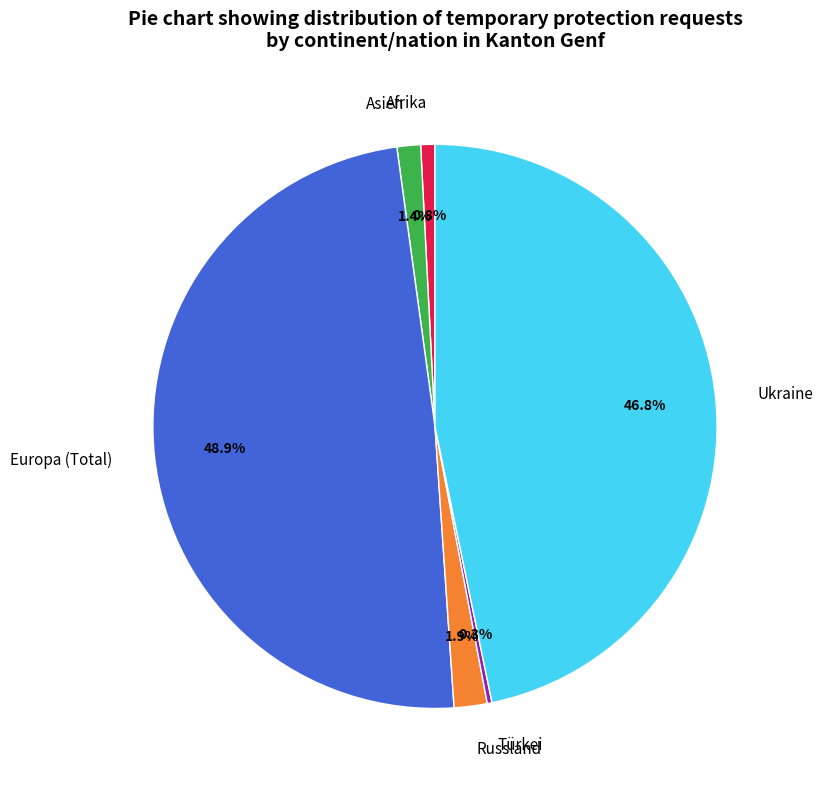

Does Ukraine account for over 50% of the chart?

No